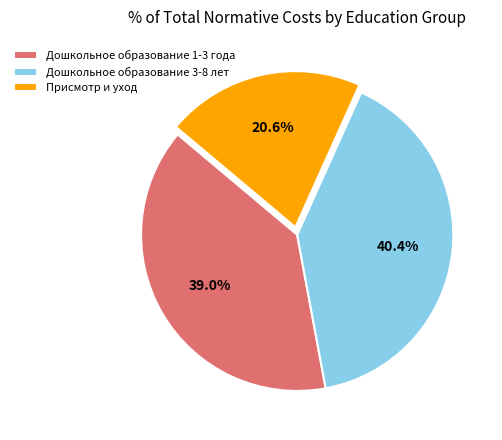

Rank the categories by value from lowest to highest.

Присмотр и уход, Дошкольное образование 1-3 года, Дошкольное образование 3-8 лет